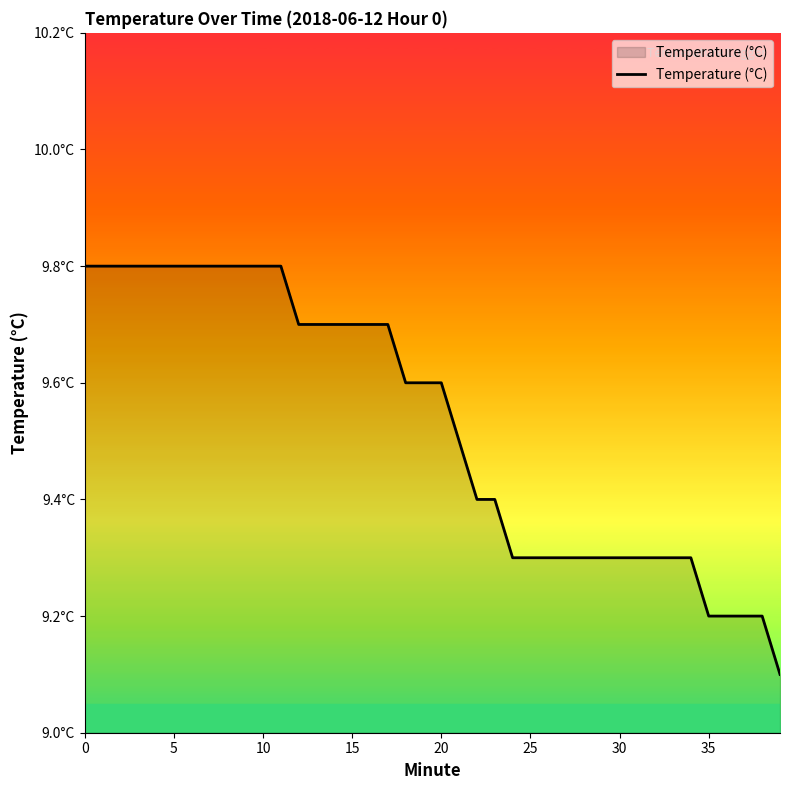

Reading left to right, list all the values displayed in this chart.

9.8	9.8	9.8	9.8	9.8	9.8	9.8	9.8	9.8	9.8	9.8	9.8	9.7	9.7	9.7	9.7	9.7	9.7	9.6	9.6	9.6	9.5	9.4	9.4	9.3	9.3	9.3	9.3	9.3	9.3	9.3	9.3	9.3	9.3	9.3	9.2	9.2	9.2	9.2	9.1